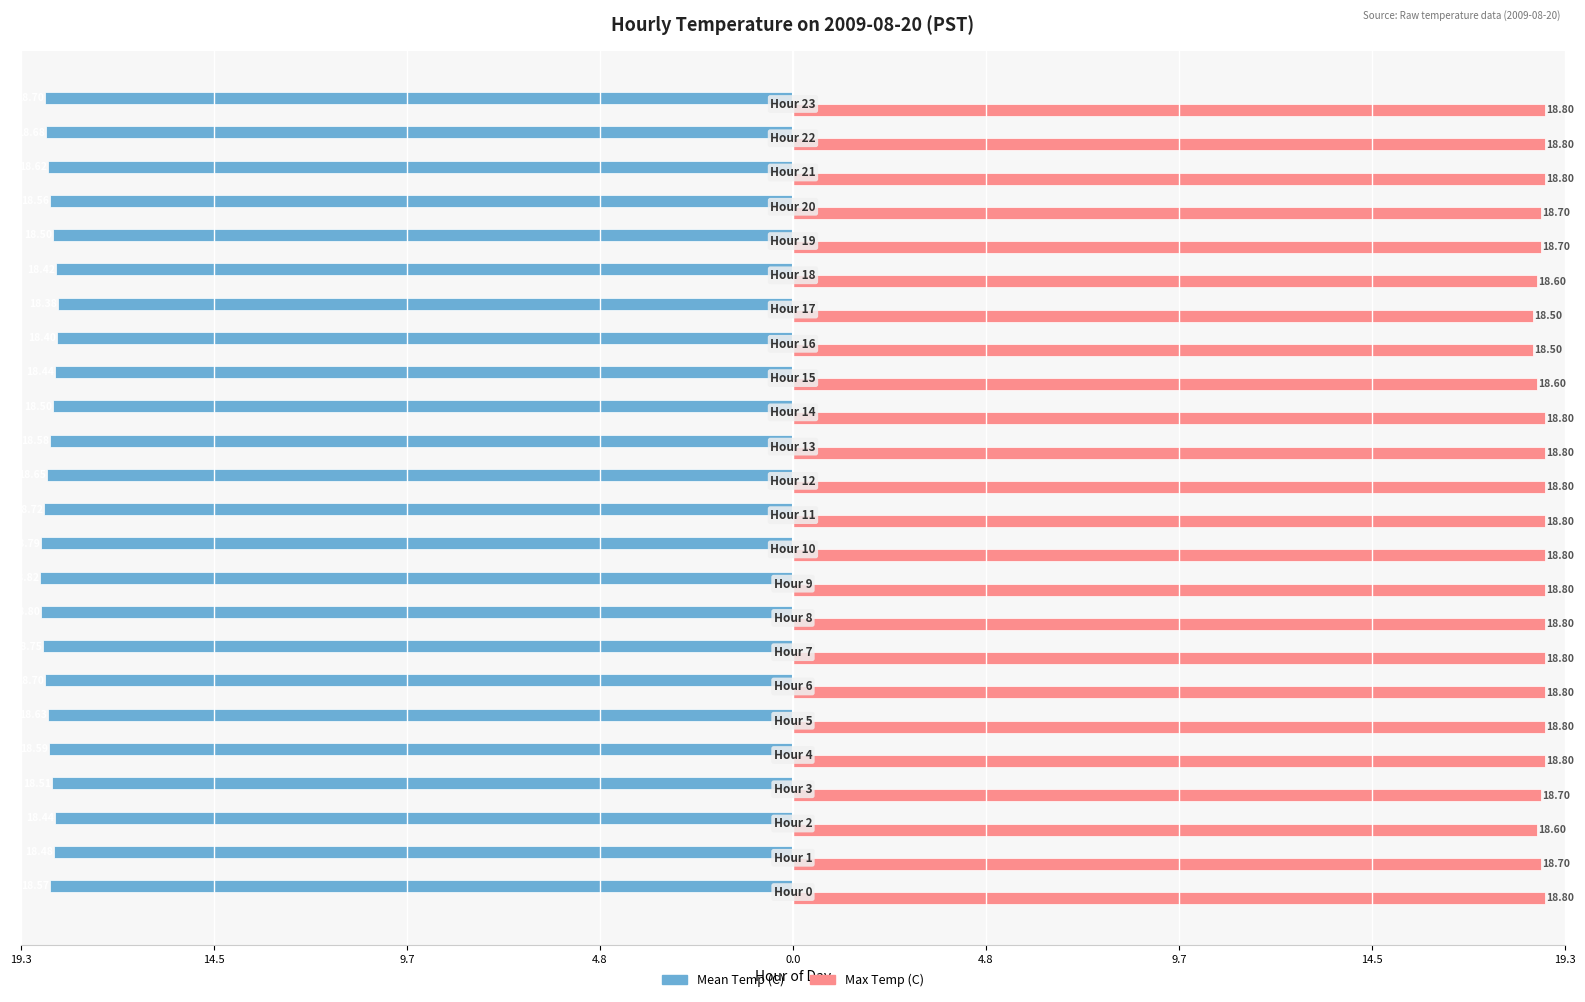

List the series in order of their overall mean, lowest first.

Mean Temp (C), Max Temp (C)